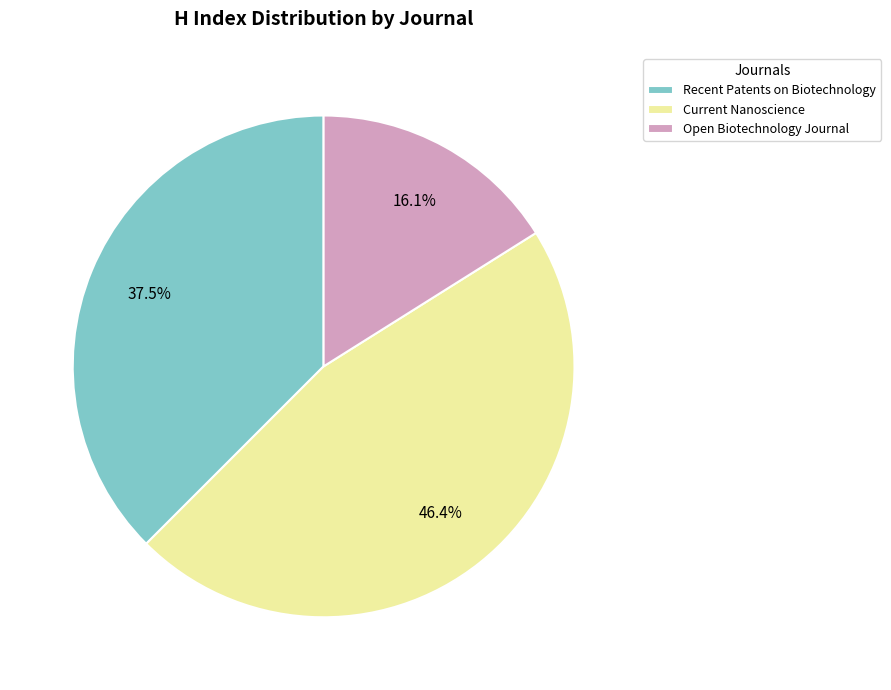

The Open Biotechnology Journal slice represents 24% of the pie. True or false?

False